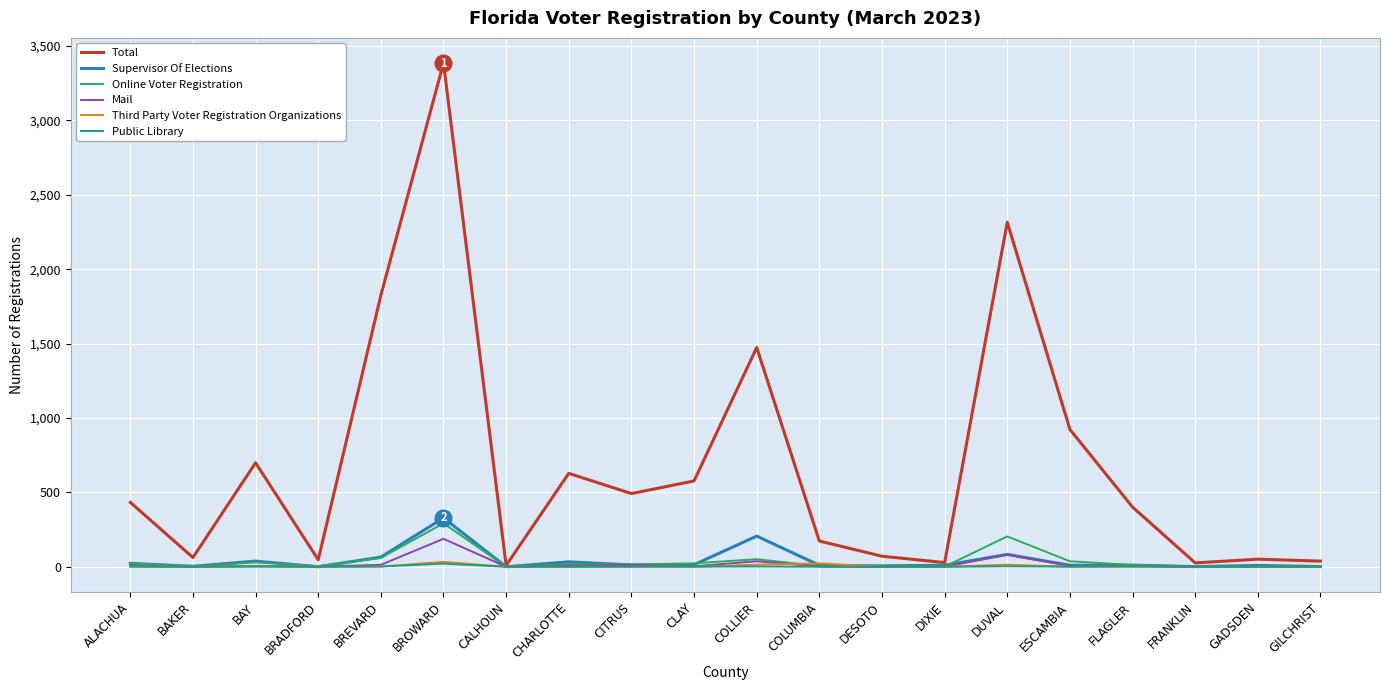

The value of Supervisor Of Elections at CALHOUN is 0. True or false?

True